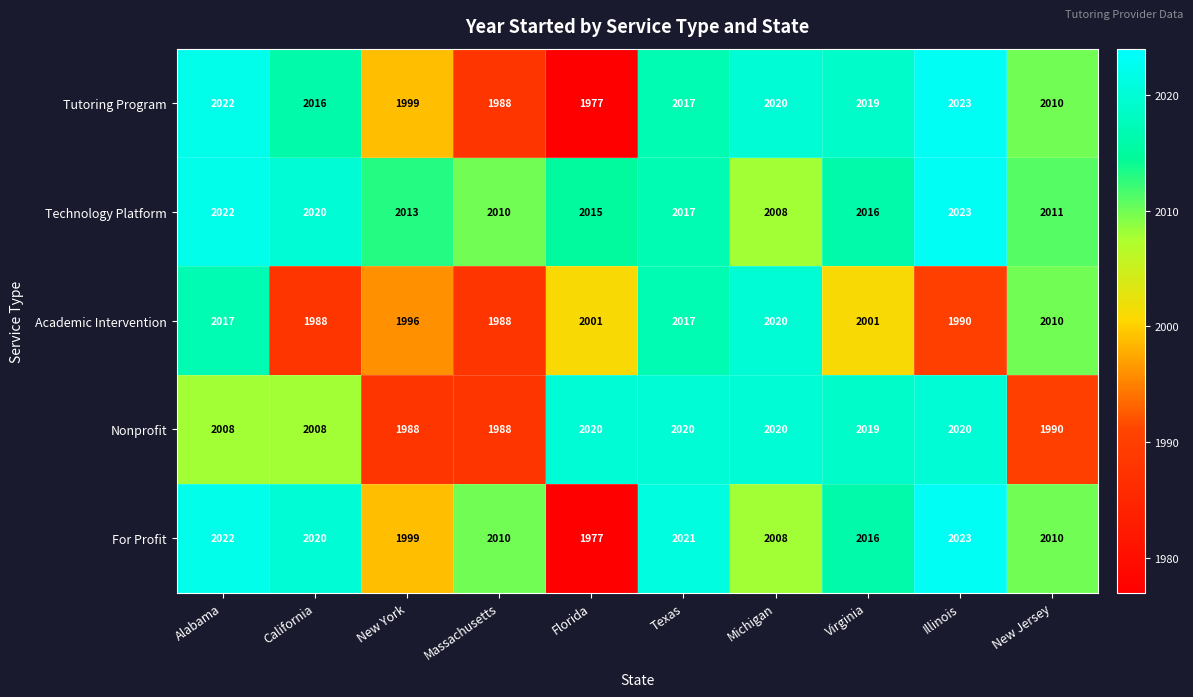

What is the maximum value for Technology Platform?

2023